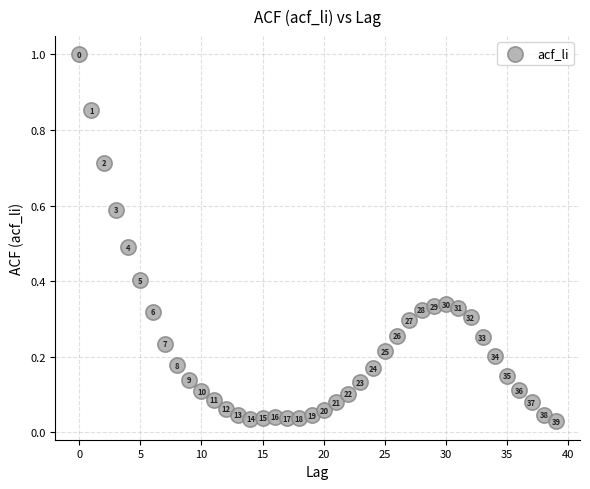

What is the range of Y values (max minus min)?

1.0